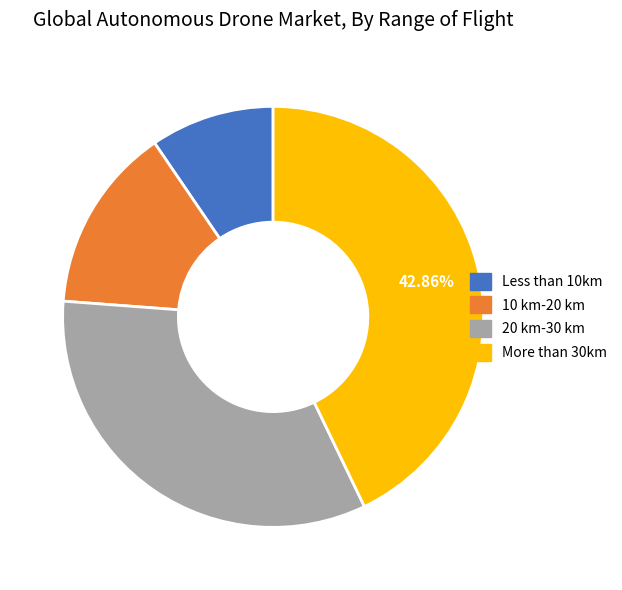

Is there any slice that represents more than half of the pie?

No